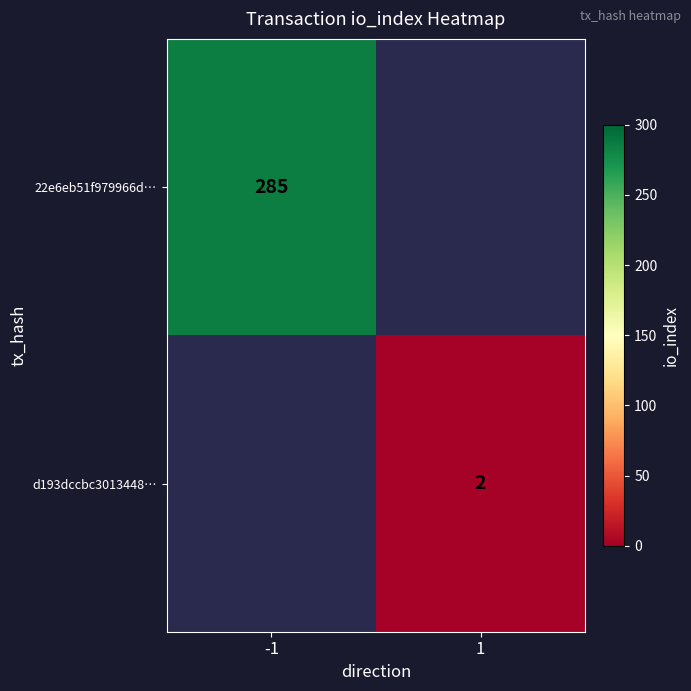

What is the smallest value displayed?

2.0